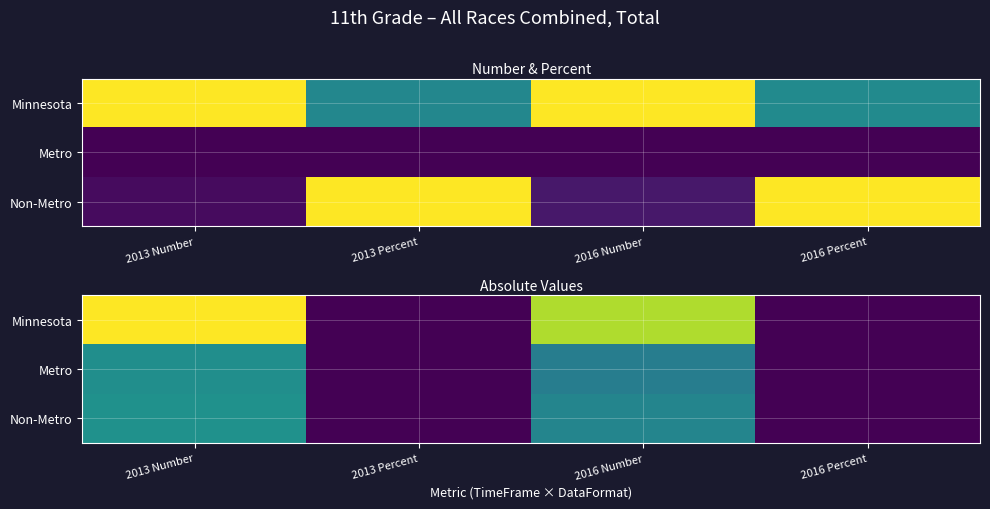

Is it true that Minnesota equals 0.1 at 2016 Percent?

True